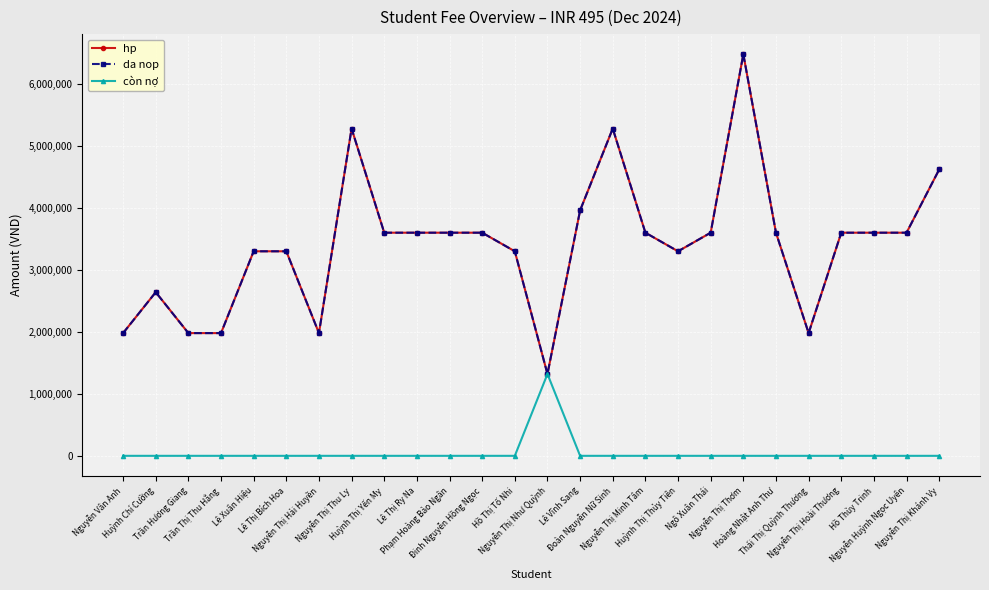

Reading right to left, transcribe all the data shown in this chart.

hp: Nguyễn Thị Khánh Vy=4620000	Nguyễn Huỳnh Ngọc Uyên=3600000	Hồ Thùy Trinh=3600000	Nguyễn Thị Hoài Thương=3600000	Thái Thị Quỳnh Thương=1980000	Hoàng Nhật Anh Thư=3600000	Nguyễn Thị Thơm=6480000	Ngô Xuân Thái=3600000	Huỳnh Thị Thủy Tiên=3300000	Nguyễn Thị Minh Tâm=3600000	Đoàn Nguyễn Nữ Sinh=5280000	Lê Vĩnh Sang=3960000	Nguyễn Thị Như Quỳnh=1320000	Hồ Thị Tố Nhi=3300000	Đinh Nguyễn Hồng Ngọc=3600000	Phạm Hoàng Bảo Ngân=3600000	Lê Thị Ry Na=3600000	Huỳnh Thị Yến My=3600000	Nguyễn Thị Thu Ly=5280000	Nguyễn Thị Hải Huyền=1980000	Lê Thị Bích Hoa=3300000	Lê Xuân Hiệu=3300000	Trần Thị Thu Hằng=1980000	Trần Hương Giang=1980000	Huỳnh Chí Cường=2640000	Nguyễn Vân Anh=1980000
da nop: Nguyễn Thị Khánh Vy=4620000	Nguyễn Huỳnh Ngọc Uyên=3600000	Hồ Thùy Trinh=3600000	Nguyễn Thị Hoài Thương=3600000	Thái Thị Quỳnh Thương=1980000	Hoàng Nhật Anh Thư=3600000	Nguyễn Thị Thơm=6480000	Ngô Xuân Thái=3600000	Huỳnh Thị Thủy Tiên=3300000	Nguyễn Thị Minh Tâm=3600000	Đoàn Nguyễn Nữ Sinh=5280000	Lê Vĩnh Sang=3960000	Nguyễn Thị Như Quỳnh=1320000	Hồ Thị Tố Nhi=3300000	Đinh Nguyễn Hồng Ngọc=3600000	Phạm Hoàng Bảo Ngân=3600000	Lê Thị Ry Na=3600000	Huỳnh Thị Yến My=3600000	Nguyễn Thị Thu Ly=5280000	Nguyễn Thị Hải Huyền=1980000	Lê Thị Bích Hoa=3300000	Lê Xuân Hiệu=3300000	Trần Thị Thu Hằng=1980000	Trần Hương Giang=1980000	Huỳnh Chí Cường=2640000	Nguyễn Vân Anh=1980000
còn nợ: Nguyễn Thị Khánh Vy=0	Nguyễn Huỳnh Ngọc Uyên=0	Hồ Thùy Trinh=0	Nguyễn Thị Hoài Thương=0	Thái Thị Quỳnh Thương=0	Hoàng Nhật Anh Thư=0	Nguyễn Thị Thơm=0	Ngô Xuân Thái=0	Huỳnh Thị Thủy Tiên=0	Nguyễn Thị Minh Tâm=0	Đoàn Nguyễn Nữ Sinh=0	Lê Vĩnh Sang=0	Nguyễn Thị Như Quỳnh=1320000	Hồ Thị Tố Nhi=0	Đinh Nguyễn Hồng Ngọc=0	Phạm Hoàng Bảo Ngân=0	Lê Thị Ry Na=0	Huỳnh Thị Yến My=0	Nguyễn Thị Thu Ly=0	Nguyễn Thị Hải Huyền=0	Lê Thị Bích Hoa=0	Lê Xuân Hiệu=0	Trần Thị Thu Hằng=0	Trần Hương Giang=0	Huỳnh Chí Cường=0	Nguyễn Vân Anh=0